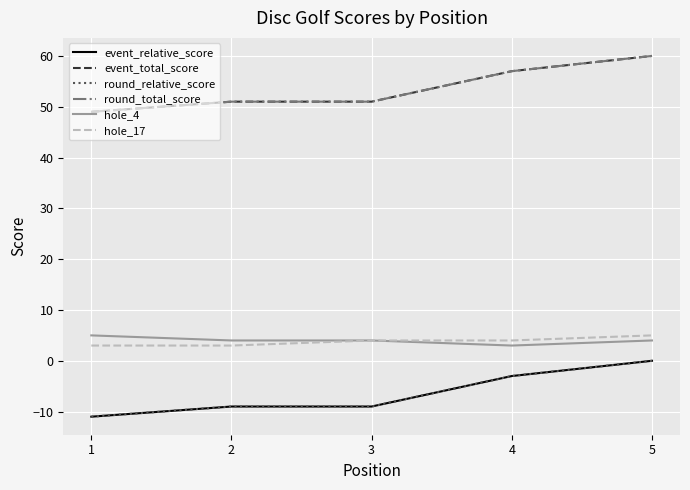

Reading left to right, what are all the values shown in this chart?

event_relative_score: 1=-11	2=-9	3=-9	4=-3	5=0
event_total_score: 1=49	2=51	3=51	4=57	5=60
round_relative_score: 1=-11	2=-9	3=-9	4=-3	5=0
round_total_score: 1=49	2=51	3=51	4=57	5=60
hole_4: 1=5	2=4	3=4	4=3	5=4
hole_17: 1=3	2=3	3=4	4=4	5=5